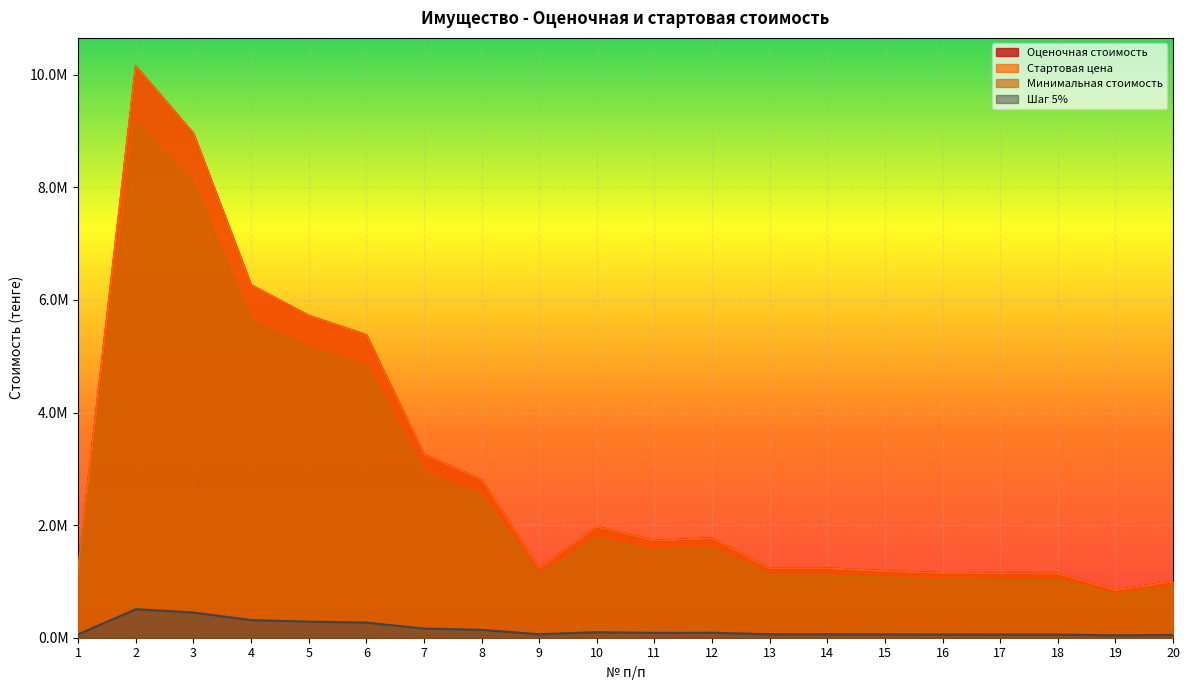

What is the value of the Минимальная стоимость point at the 10th from the left?

1771529